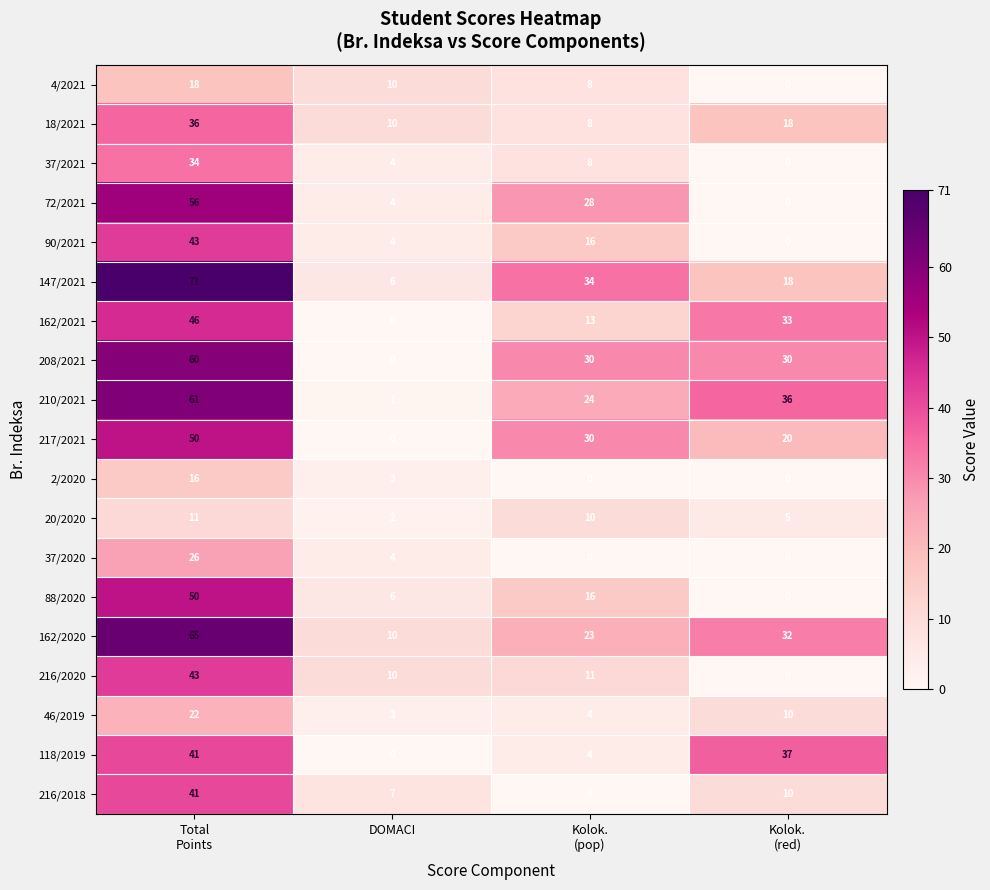

At which category is the sum across all series the highest?

Total
Points